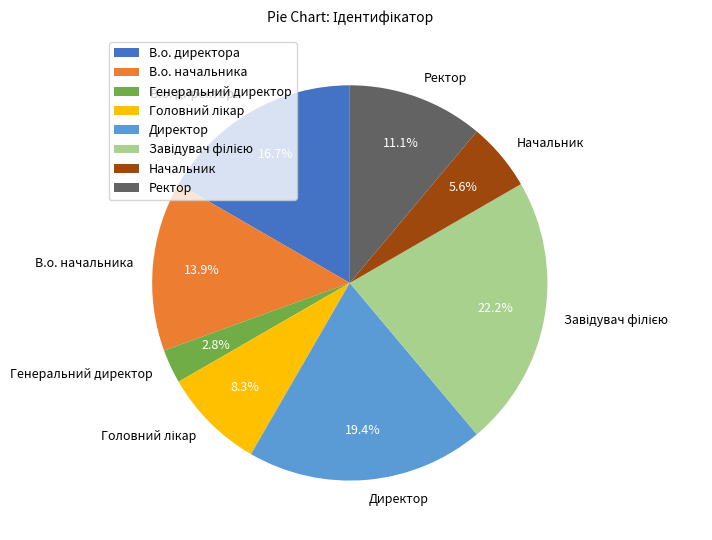

Approximately how many times larger is the value at Начальник compared to Генеральний директор?

2.0